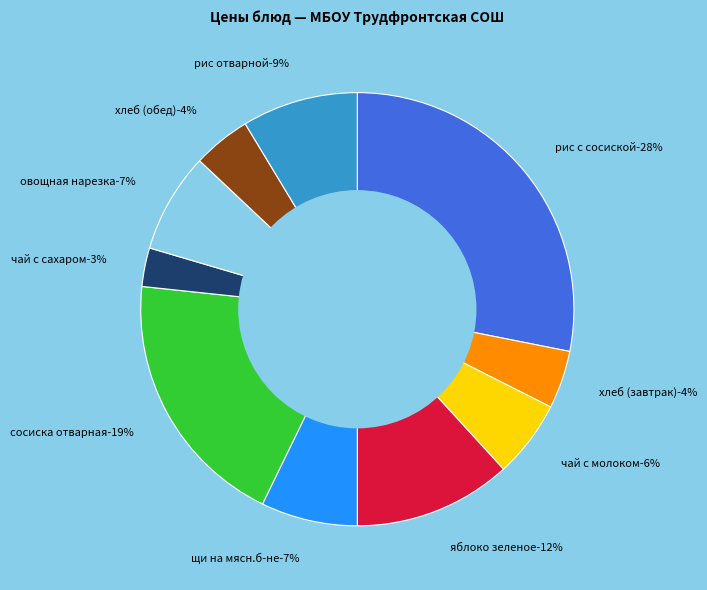

What percentage is the овощная нарезка-10 slice, to the nearest percent?

7%